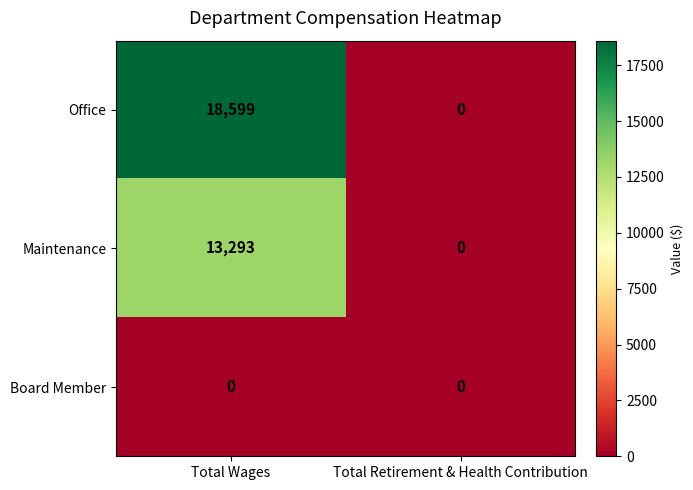

At how many categories does at least one series exceed 13136?

1